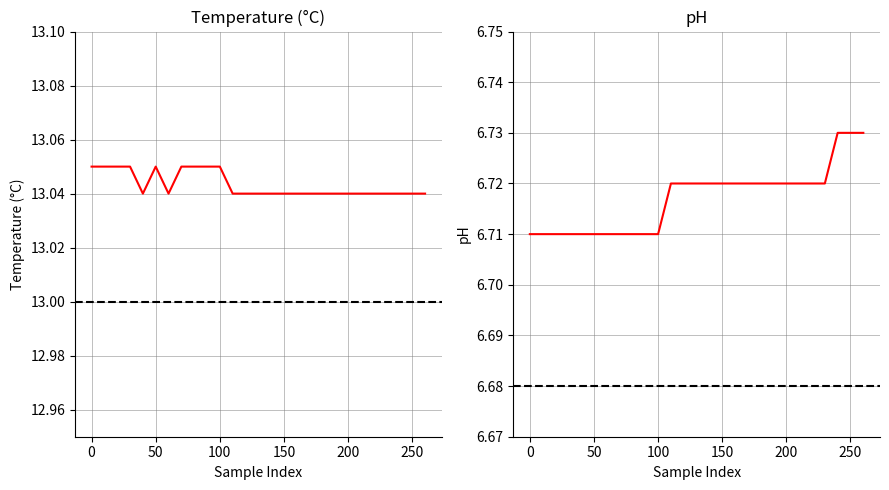

True or false: °C and pH intersect in this chart.

False